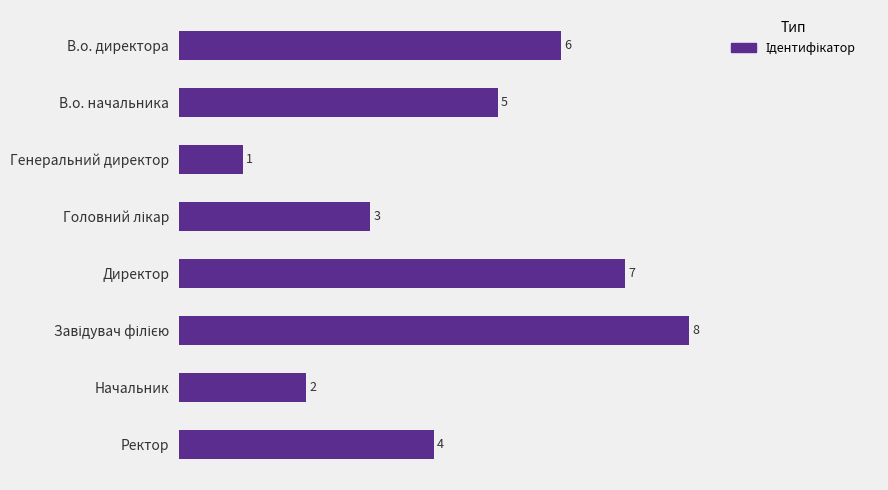

The value at В.о. директора is 6. True or false?

True